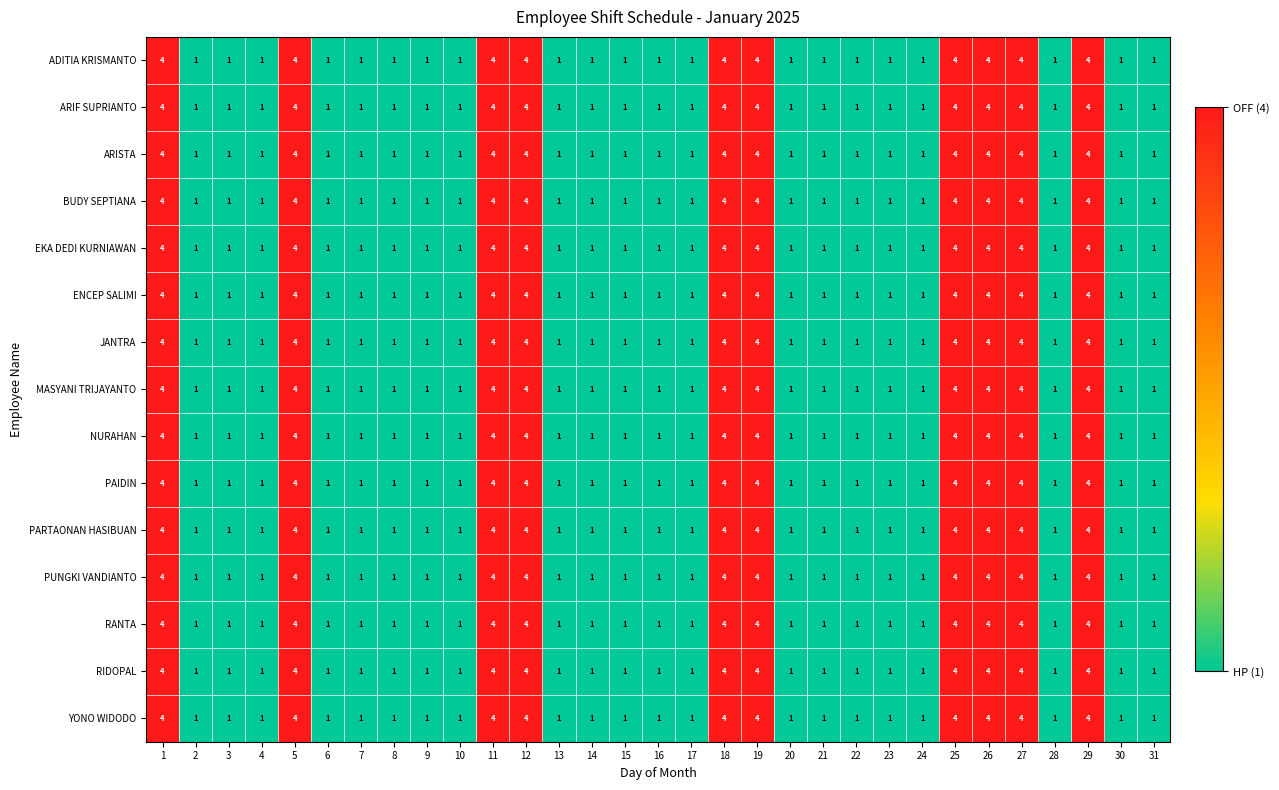

How many PAIDIN values are between 1 and 4?

31